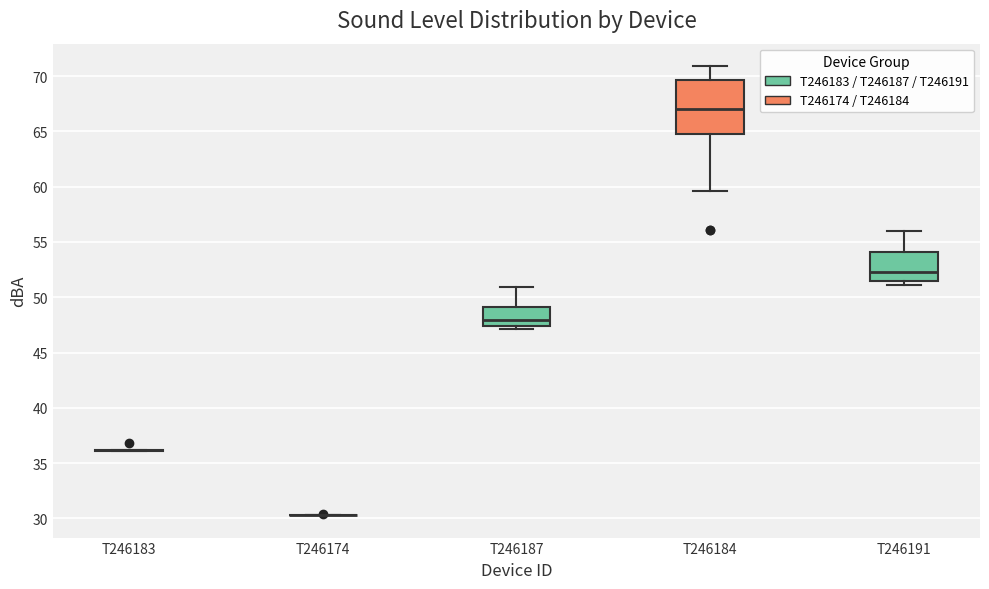

Comparing the boxes themselves (not the whiskers), which one is the tallest?

T246184